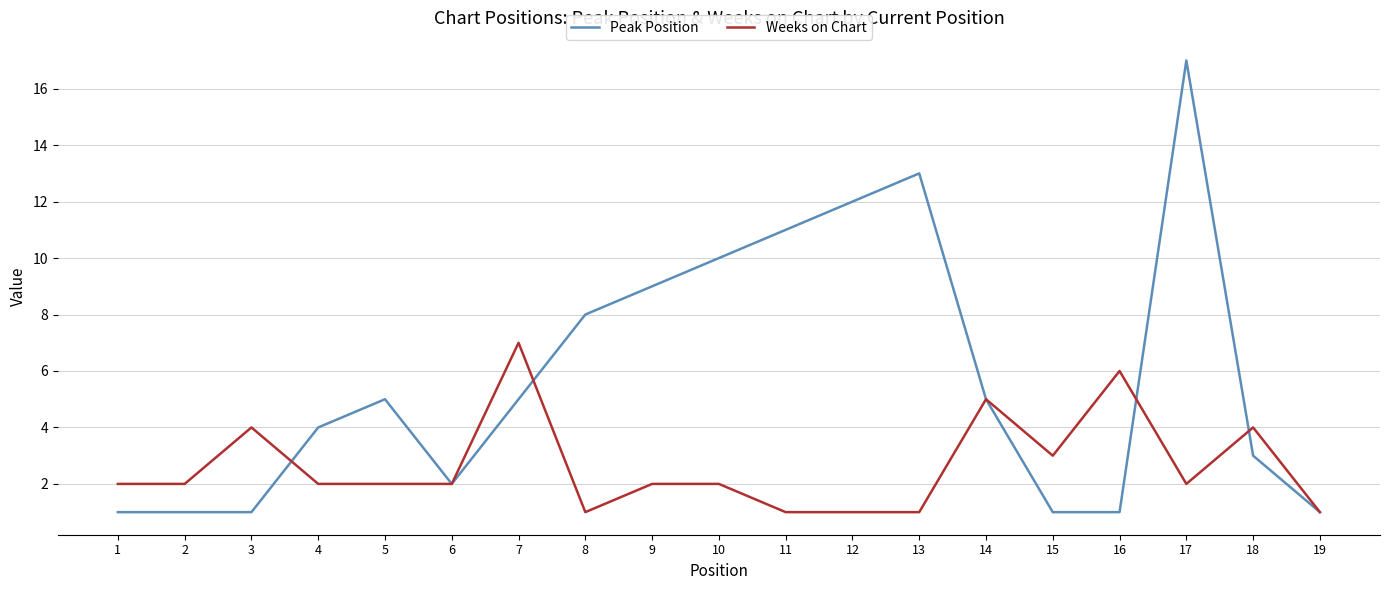

Reading right to left, extract all data points from this chart.

Peak Position: 1	3	17	1	1	5	13	12	11	10	9	8	5	2	5	4	1	1	1
Weeks on Chart: 1	4	2	6	3	5	1	1	1	2	2	1	7	2	2	2	4	2	2